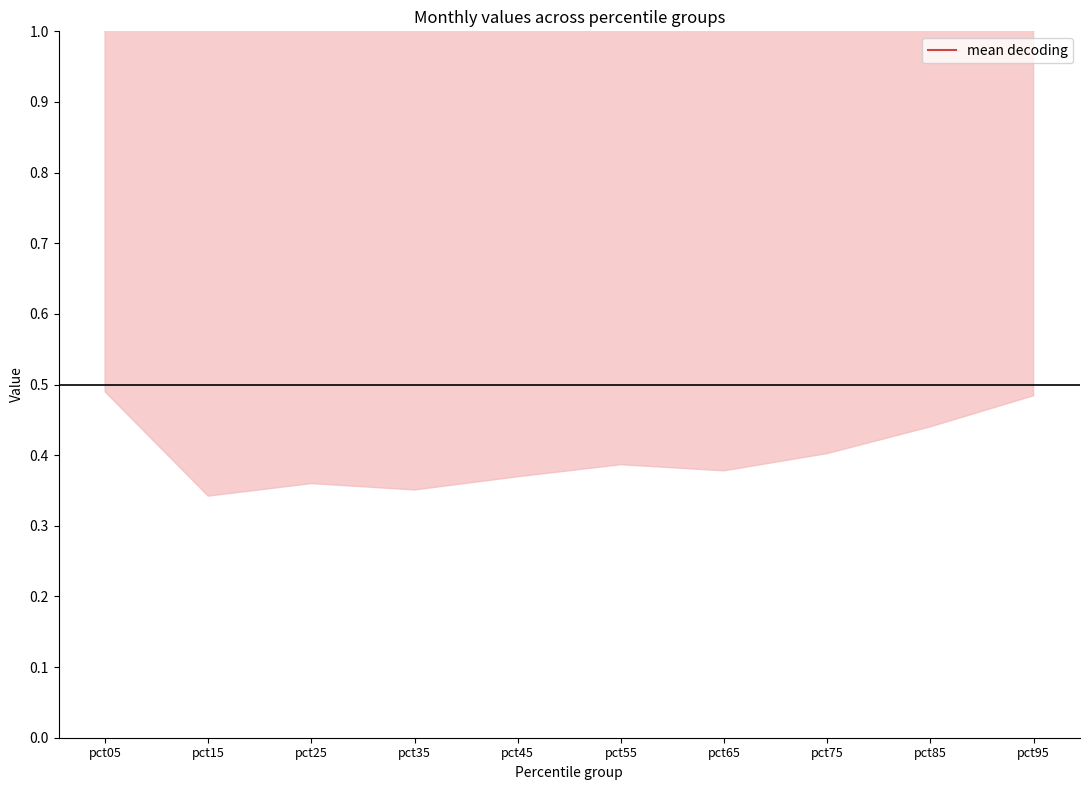

List the labels in order of value, largest first.

pct95, pct15, pct85, pct05, pct25, pct75, pct65, pct35, pct55, pct45